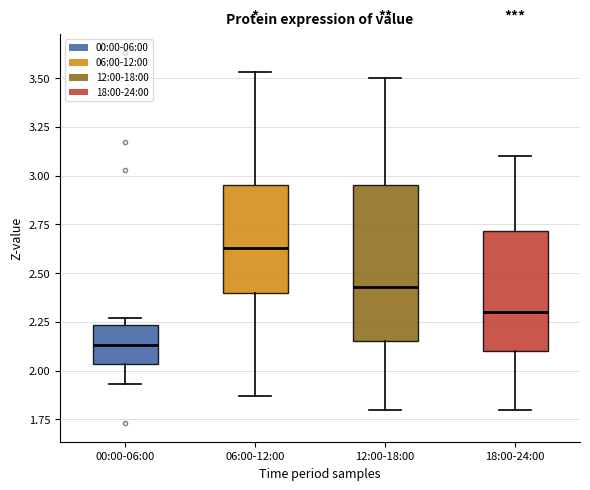

Where does the lower whisker of the box for 00:00-06:00 end on the y-axis? The values are not printed on the chart, so give them approximately, as read against the axis.

1.95